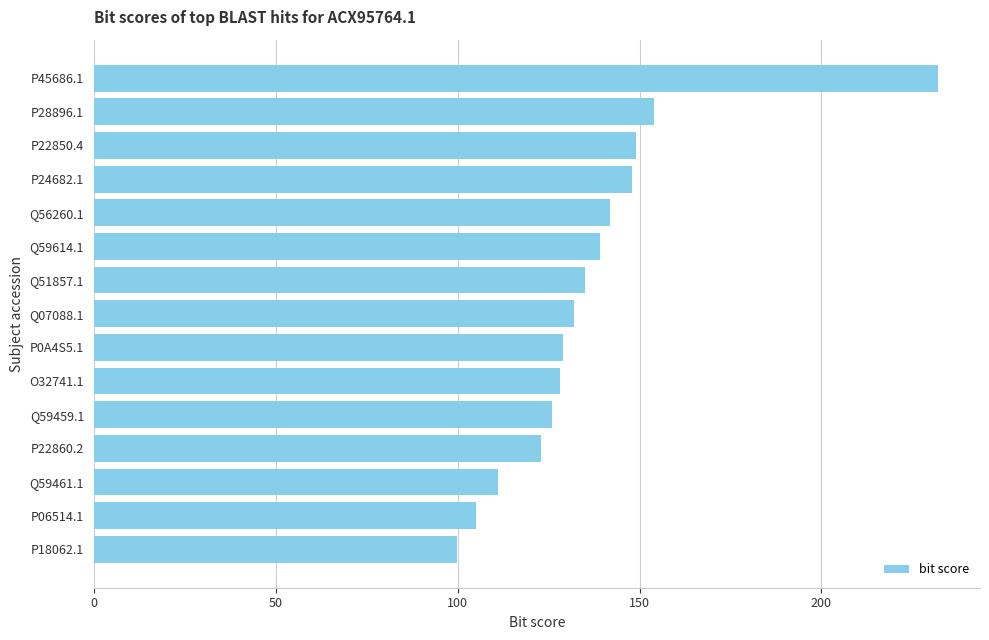

What is the smallest value displayed?

99.8